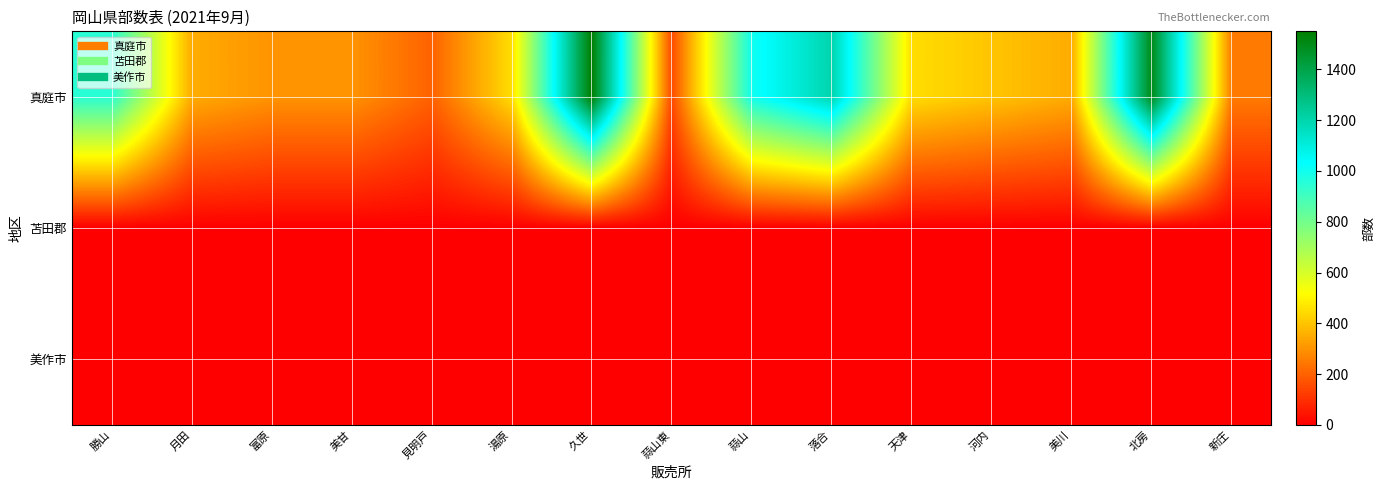

Between 落合 and 河内, which series saw the biggest shift?

真庭市